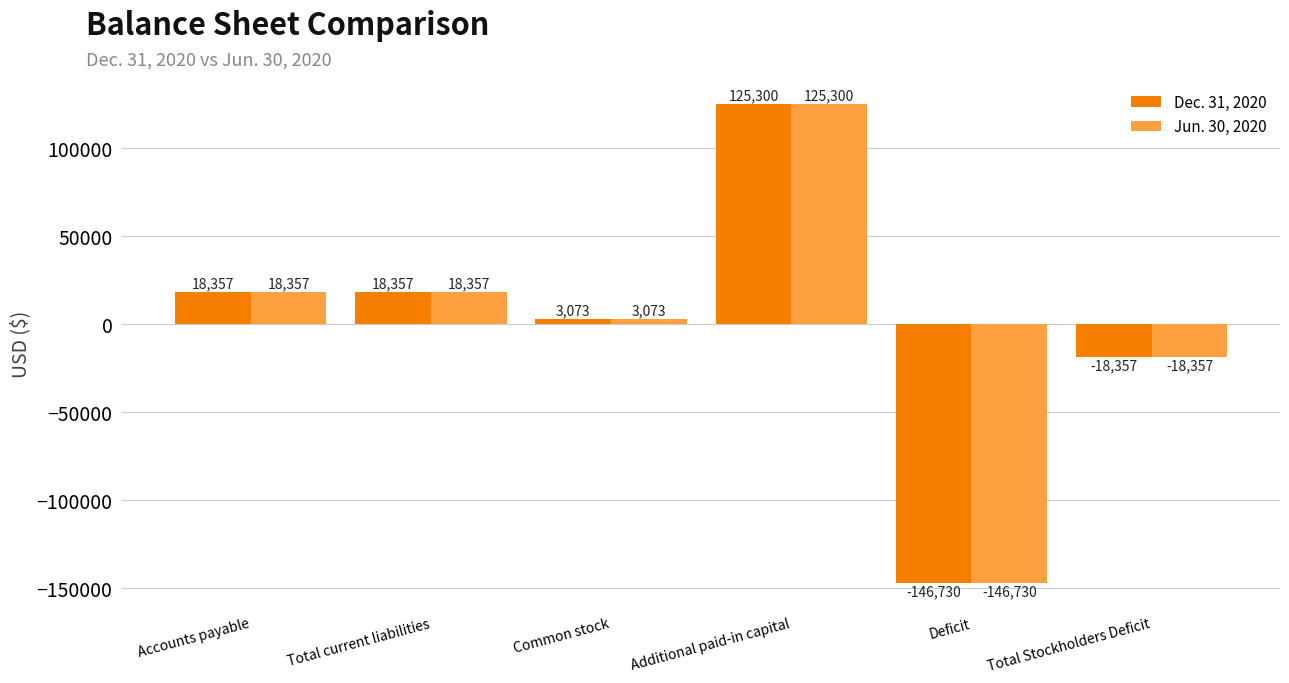

Is the value of Dec. 31, 2020 at Total current liabilities greater than the value of Jun. 30, 2020 at Deficit?

Yes